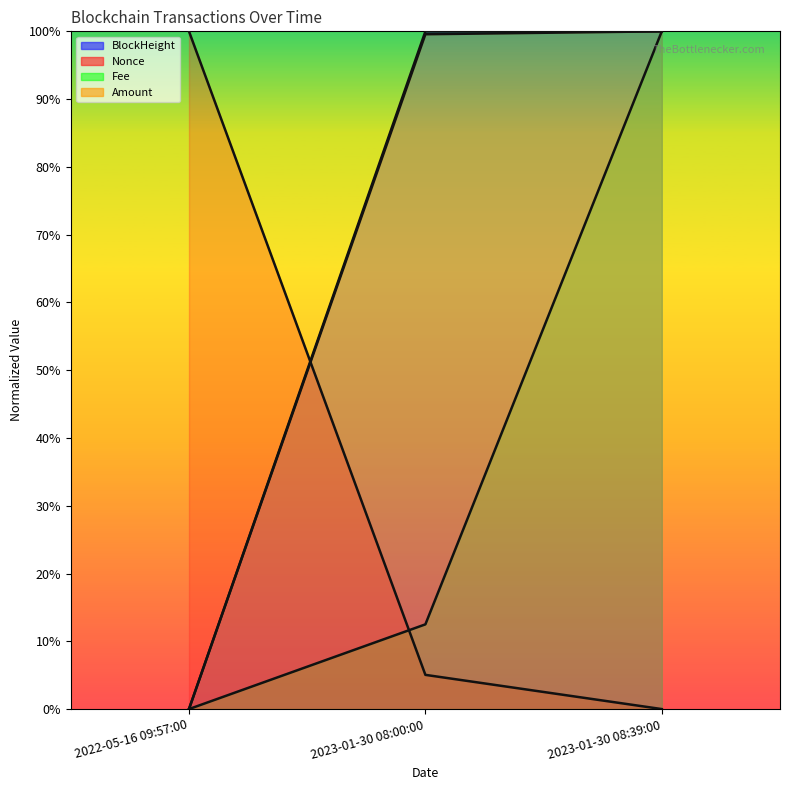

What are all the series names shown in the legend?

BlockHeight, Nonce, Fee, Amount